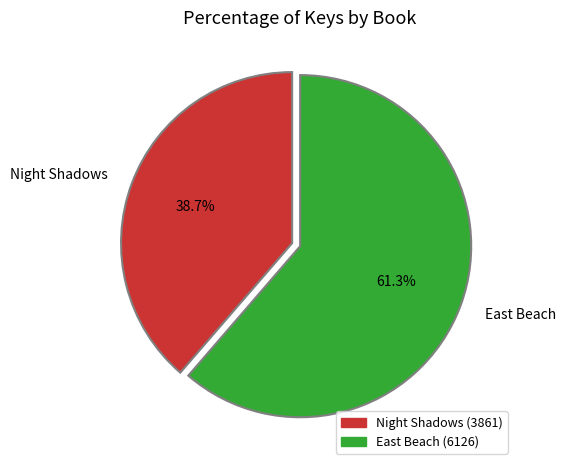

What is the smallest slice in the pie chart?

Night Shadows